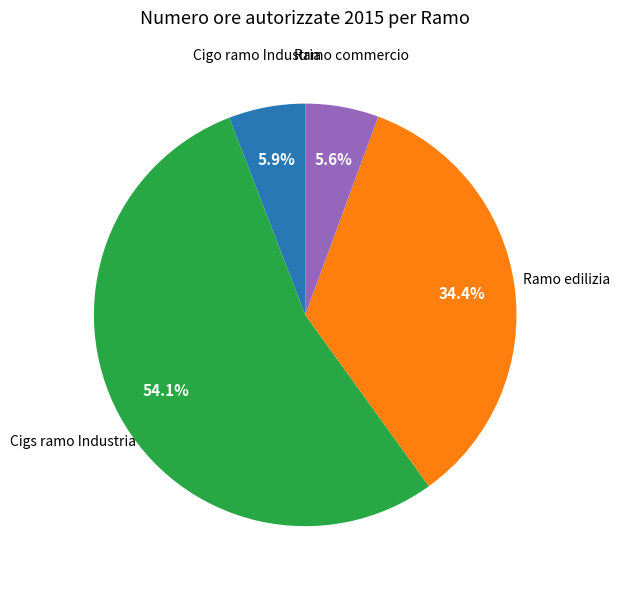

What is the largest slice in the pie chart?

Cigs ramo Industria